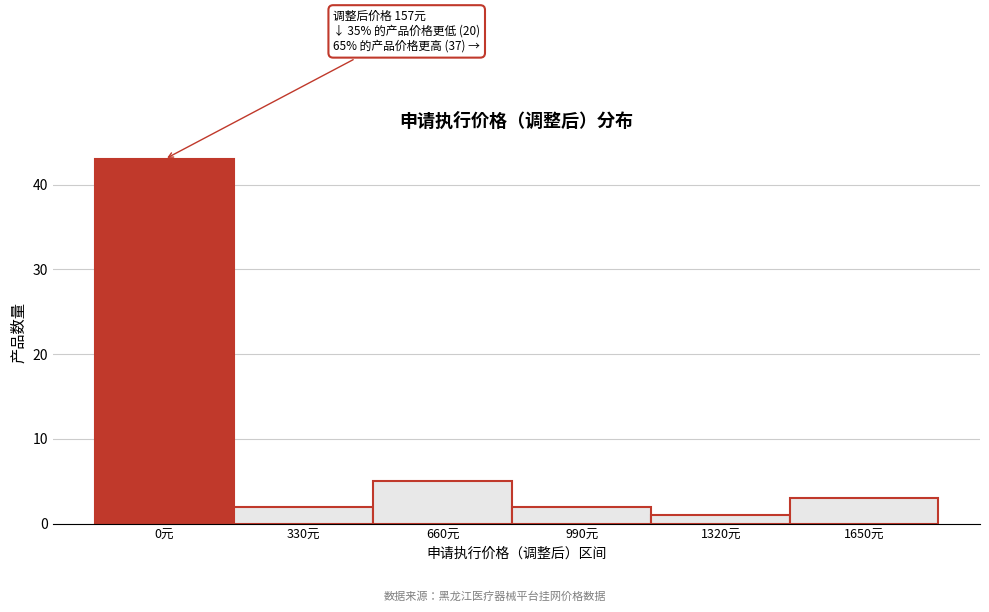

Reading left to right, extract all data points from this chart.

43	2	5	2	1	3